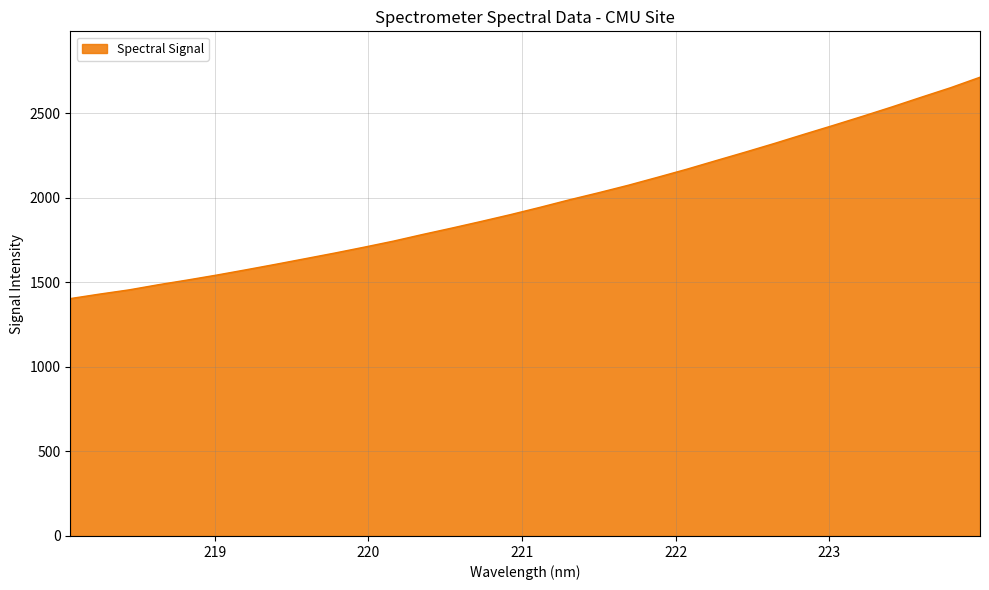

What is the smallest value displayed?

1404.5